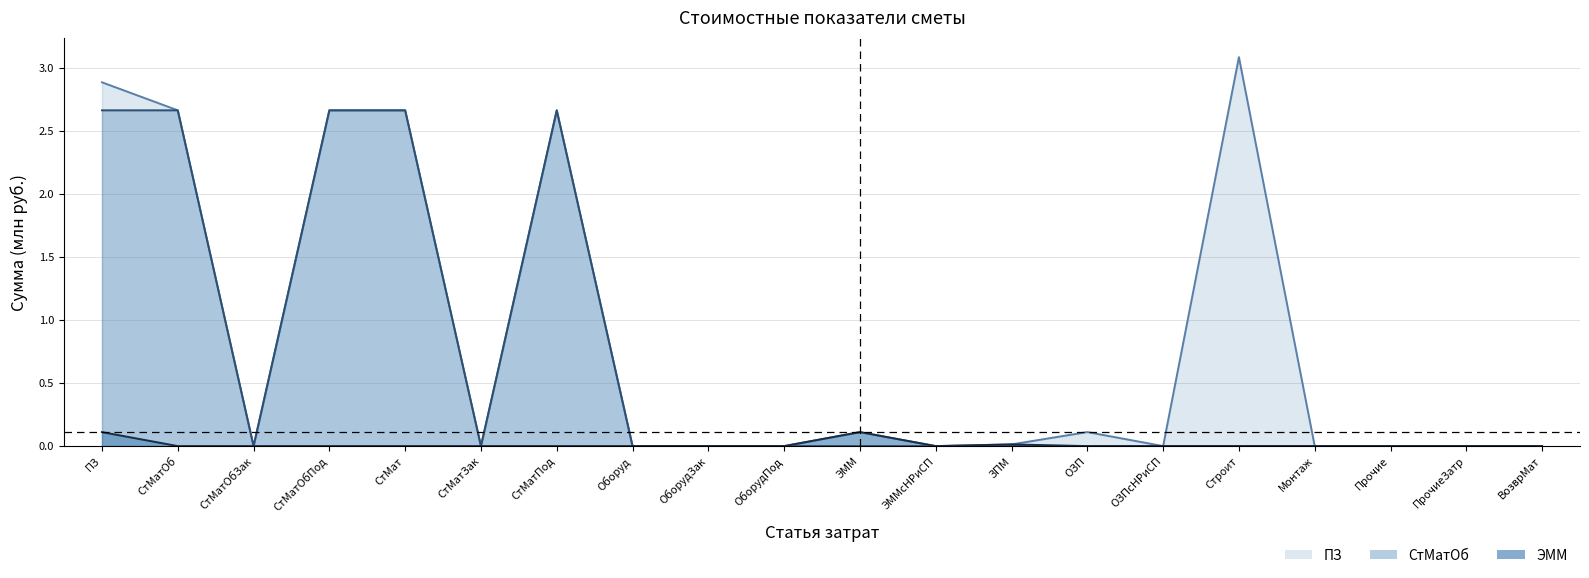

How many interior local valleys does the ЭММ series have?

1